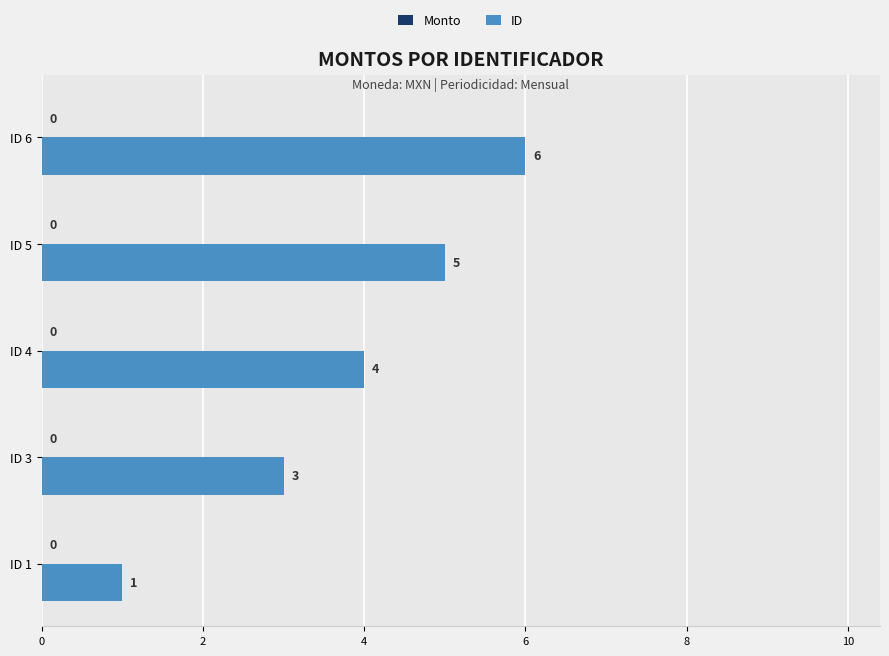

Which label corresponds to the smallest value in the chart?

ID 1